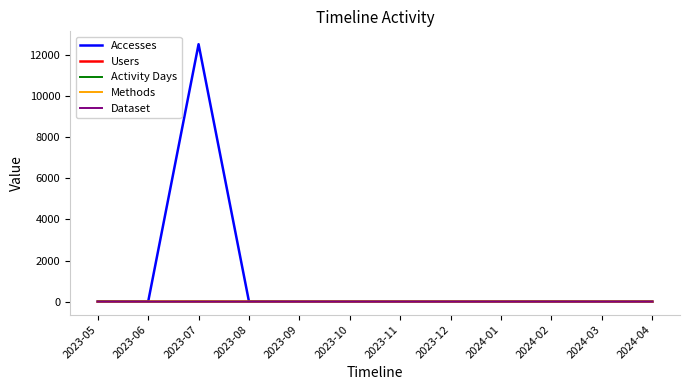

The value of Accesses at 2023-07 is 12515. True or false?

True